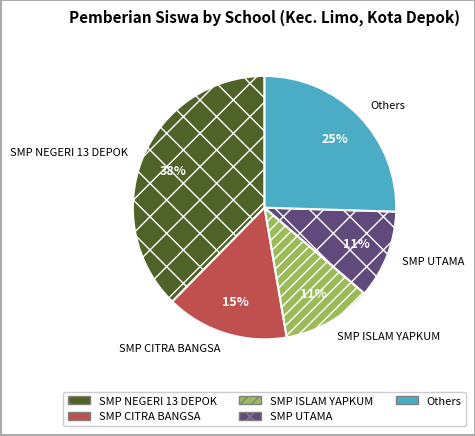

The SMP UTAMA slice represents 11% of the pie. True or false?

True